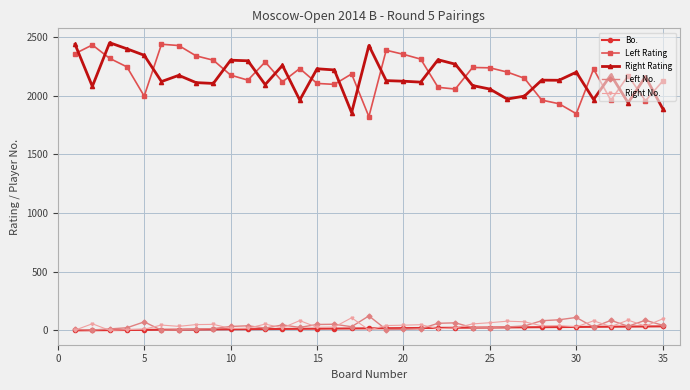

Count the number of data series in this chart.

5